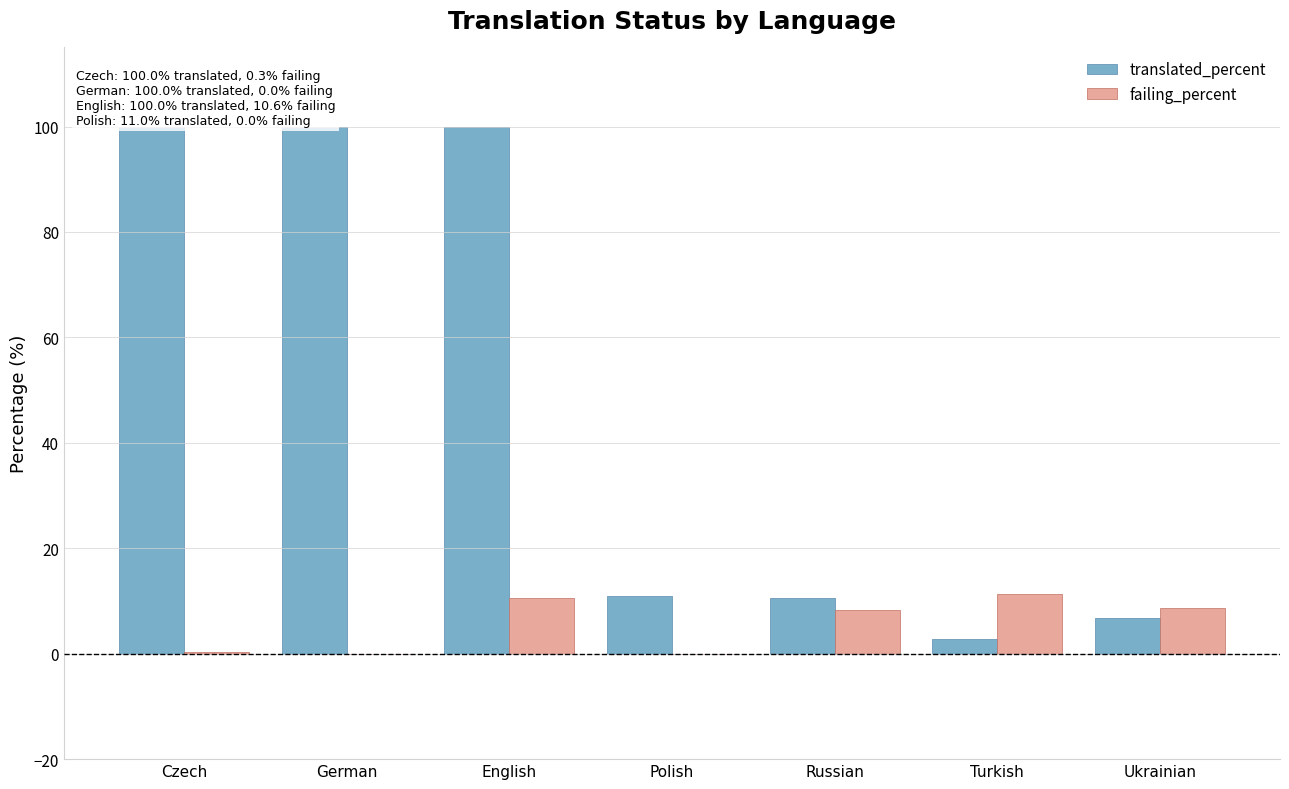

What position from the right is Polish?

4